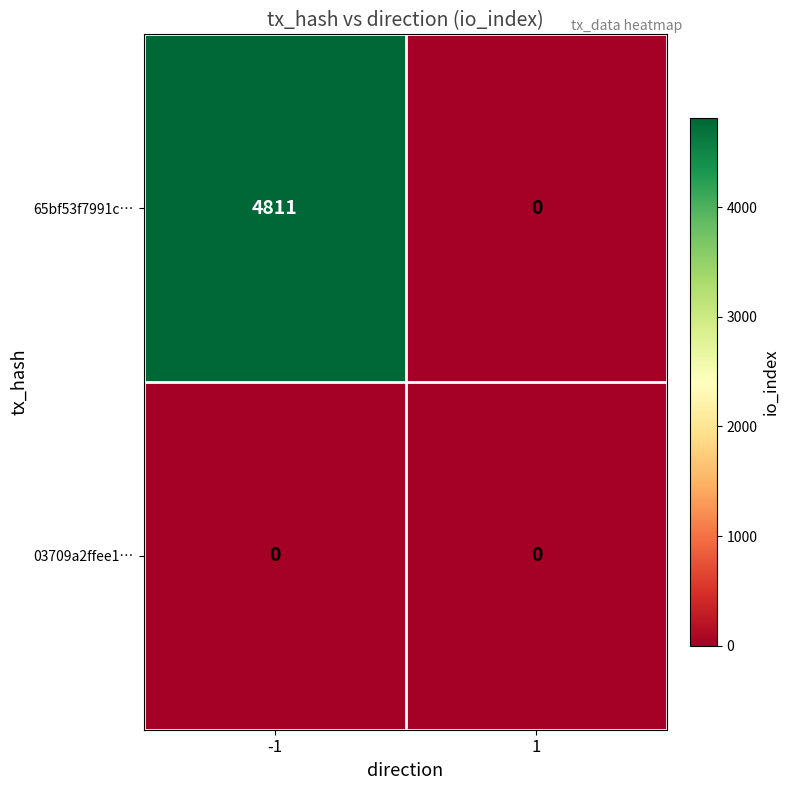

Between -1 and 1, which series saw the biggest shift?

65bf53f7991c…